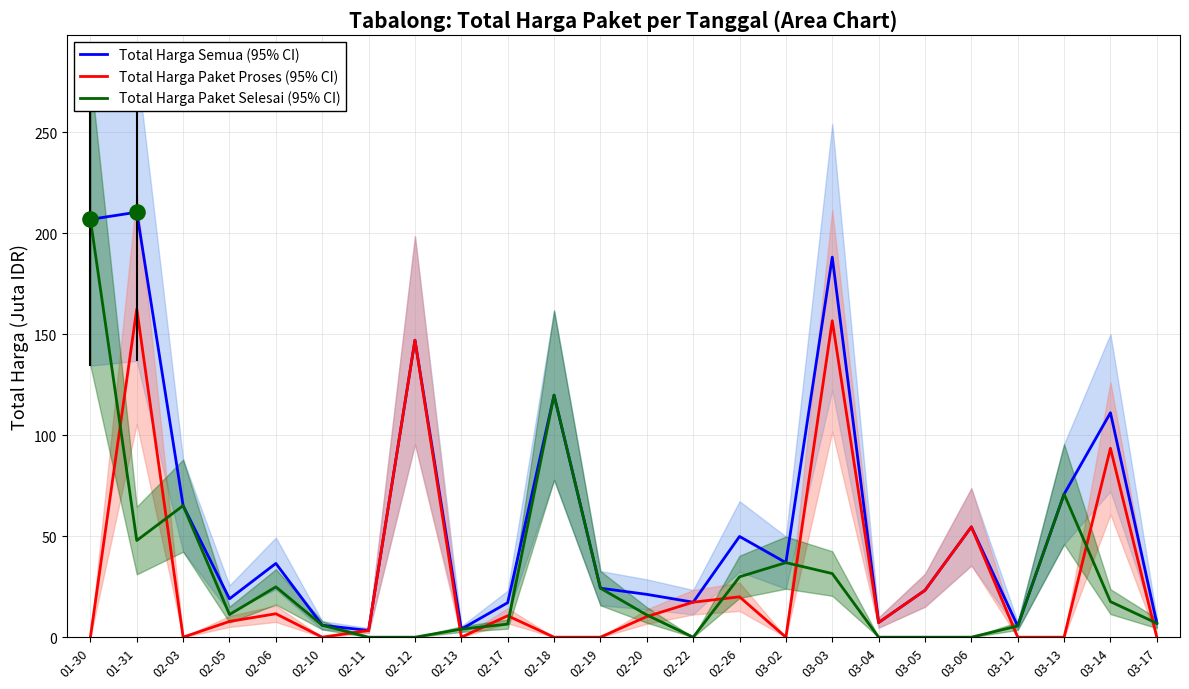

Which series has the largest Y range (max minus min)?

Total Harga Semua (95% CI)